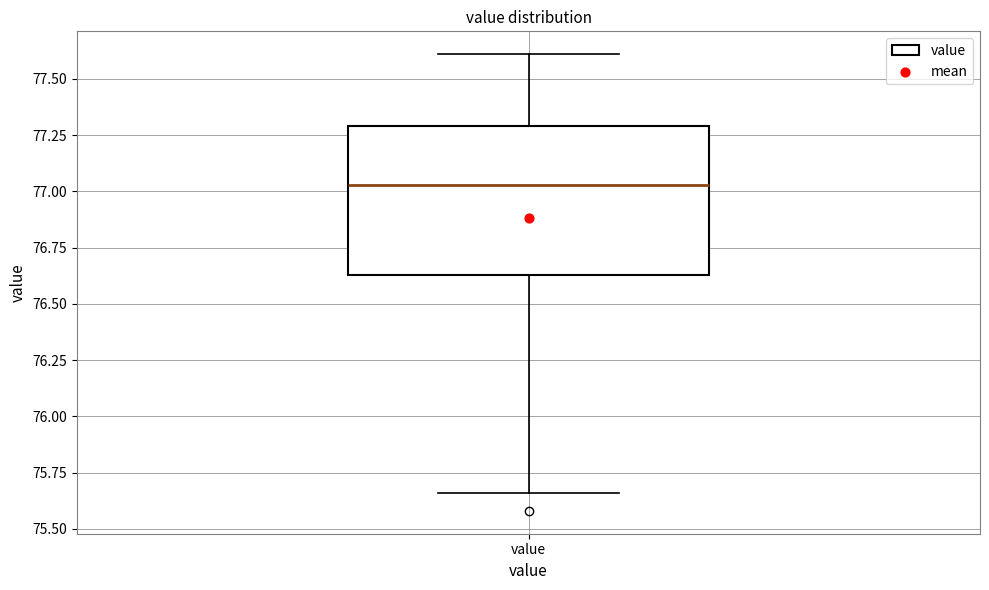

Read this box plot against the y-axis: the position of the median line, the range covered by the box, and the ends of both whiskers. The values are not printed on the chart, so give them approximately, as read against the axis.

median 77.05, box 76.65 to 77.30, whiskers 75.65 to 77.60